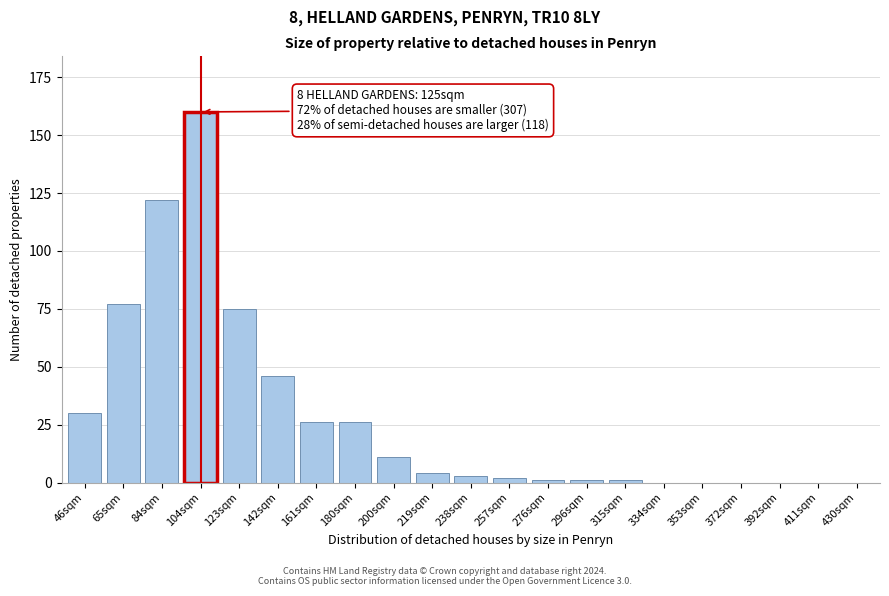

Reading left to right, extract all data points from this chart.

46sqm=30	65sqm=77	84sqm=122	104sqm=160	123sqm=75	142sqm=46	161sqm=26	180sqm=26	200sqm=11	219sqm=4	238sqm=3	257sqm=2	276sqm=1	296sqm=1	315sqm=1	334sqm=0	353sqm=0	372sqm=0	392sqm=0	411sqm=0	430sqm=0